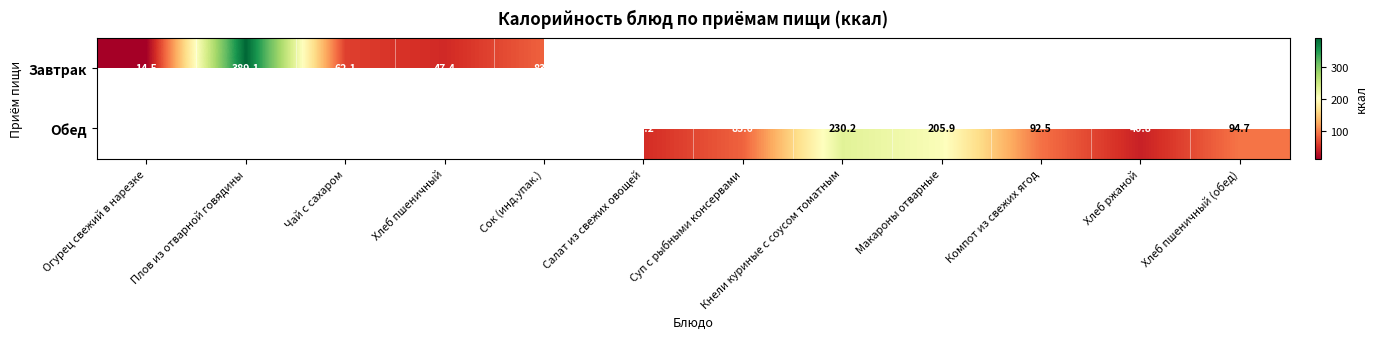

True or false: Обед has a value of 40.8 at Хлеб ржаной.

True